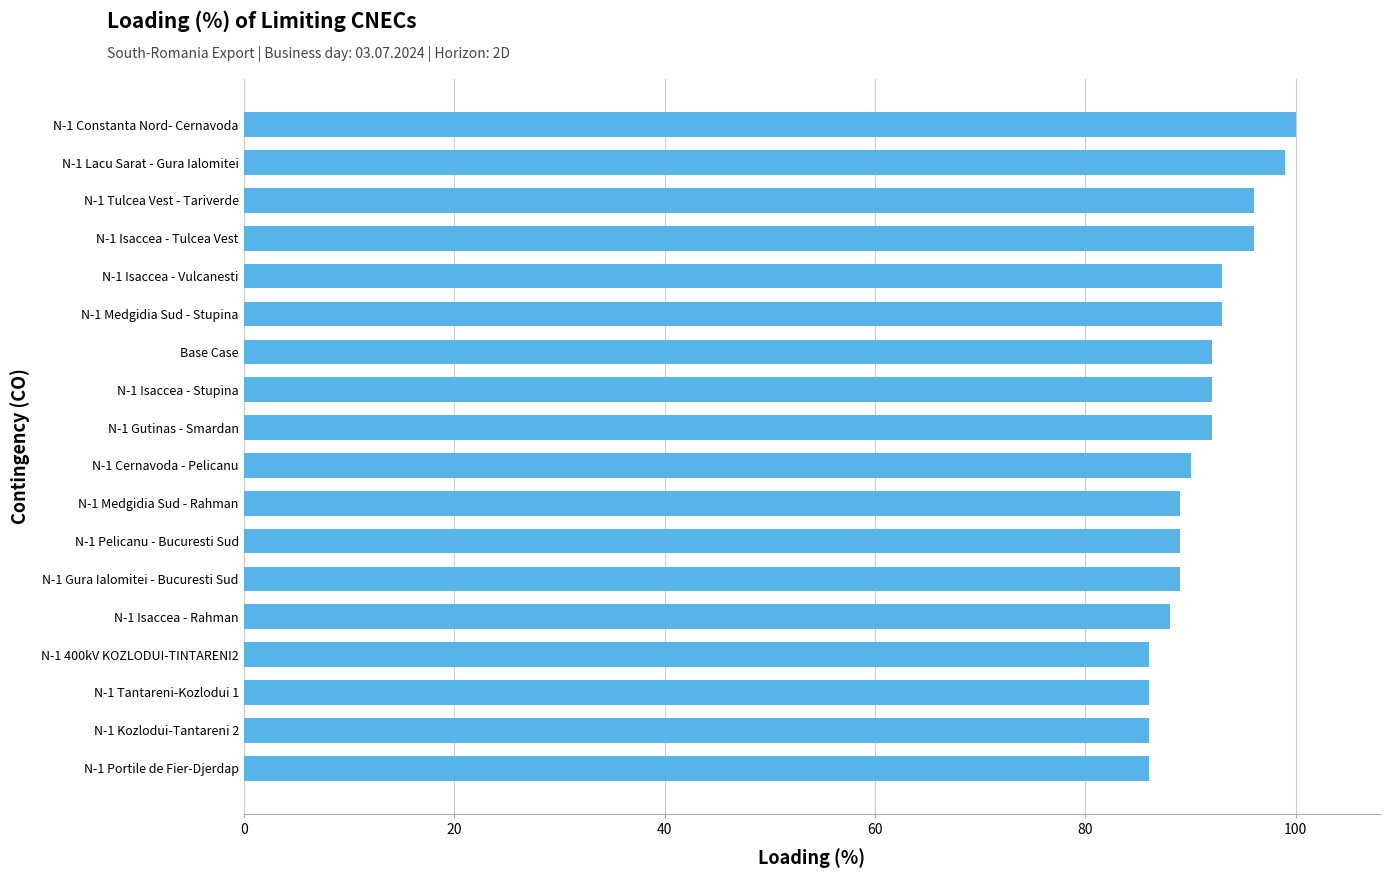

What is the sum of all values?

1642